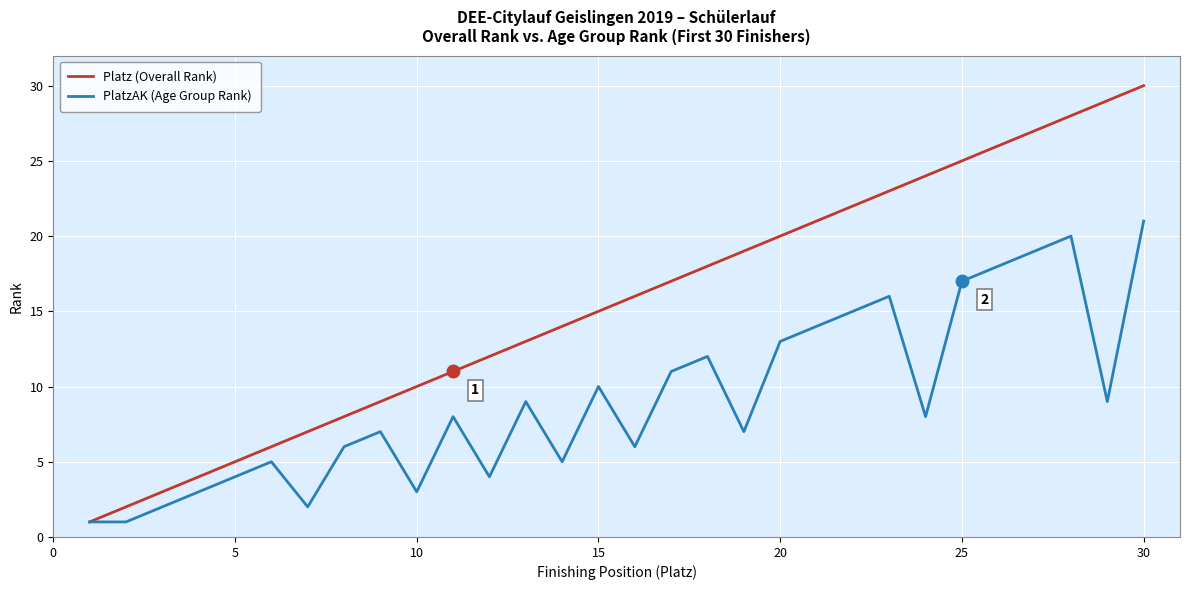

List the series in order of their peak value, highest first.

Platz (Overall Rank), PlatzAK (Age Group Rank)